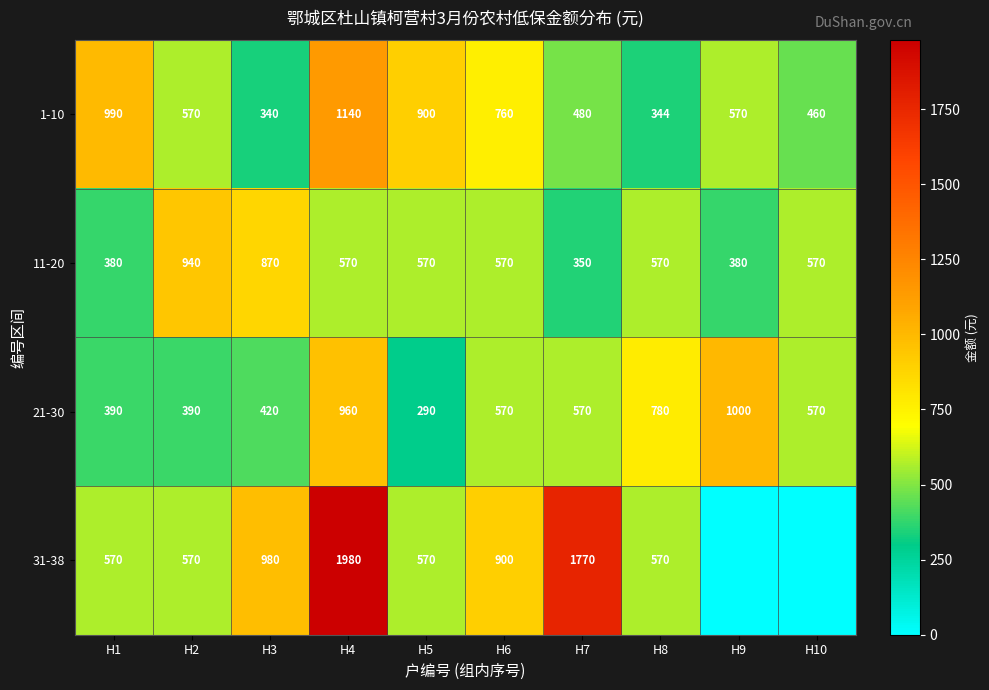

What is the minimum value for 21-30?

290